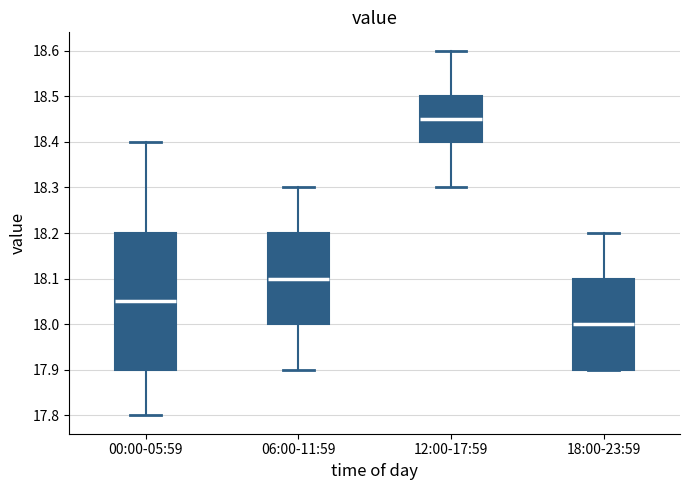

Where is the lower edge of the box for 06:00-11:59 on the y-axis? The values are not printed on the chart, so give them approximately, as read against the axis.

18.00